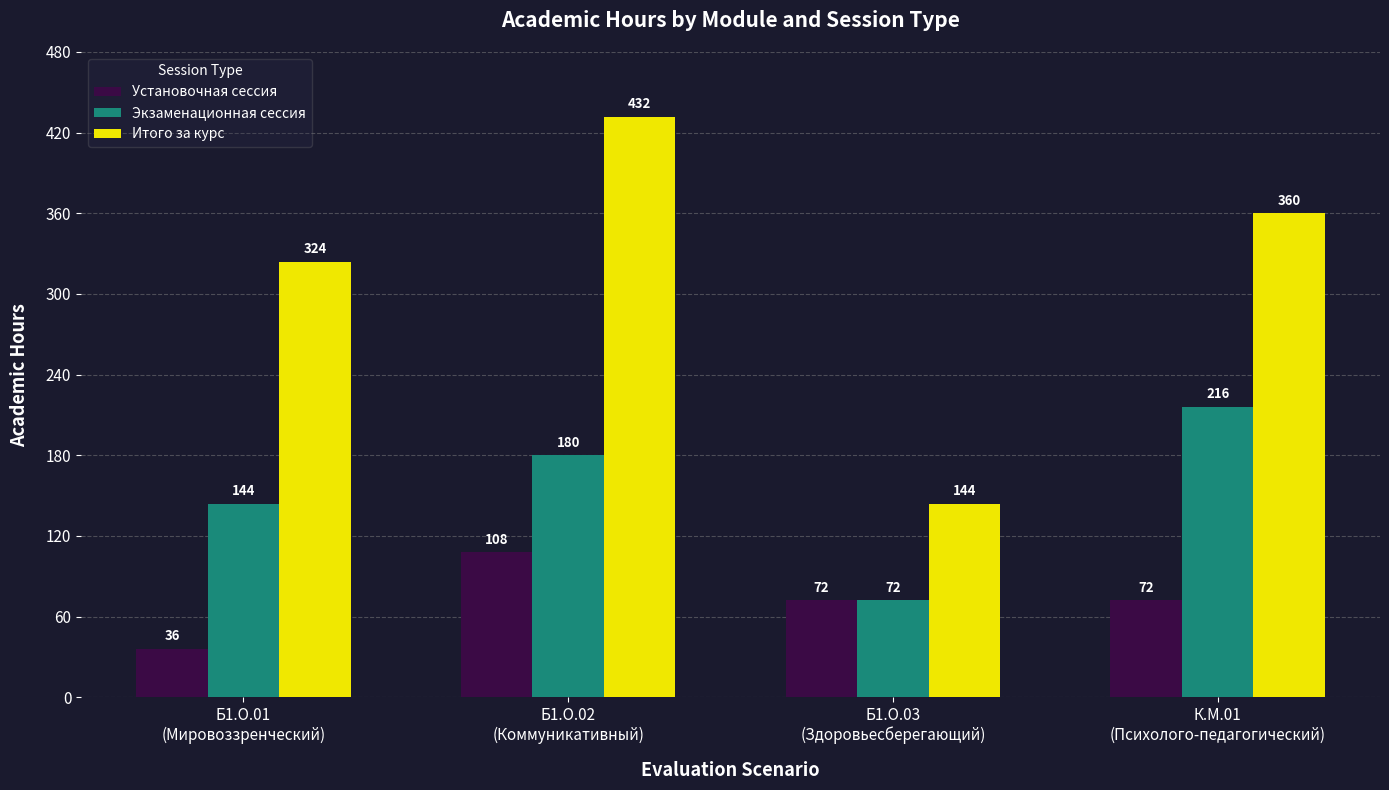

Rank the series at Б1.О.02
(Коммуникативный) from highest to lowest value.

Итого за курс, Экзаменационная сессия, Установочная сессия